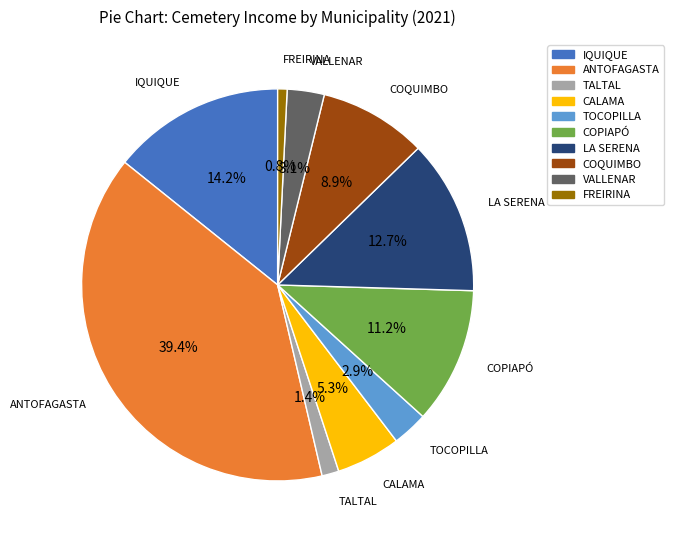

What is the ratio of the value at VALLENAR to the value at COPIAPÓ?

0.3